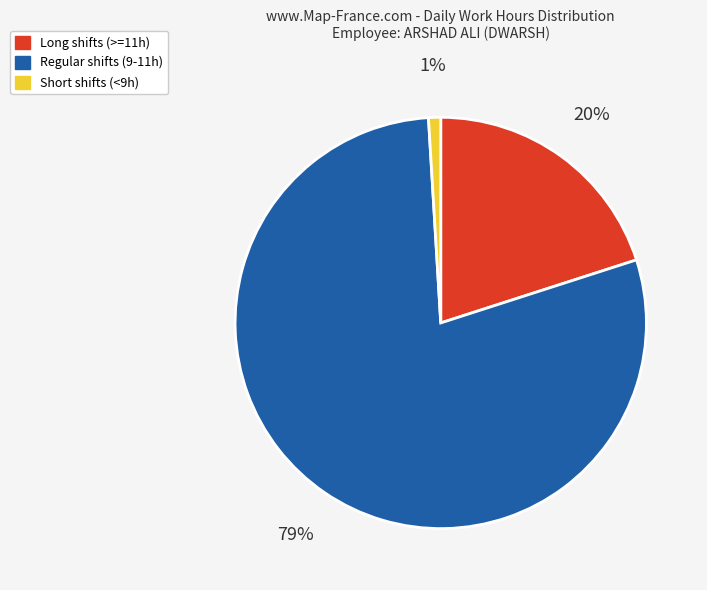

Is it true that Short shifts (<9h) is 11% of the pie?

False